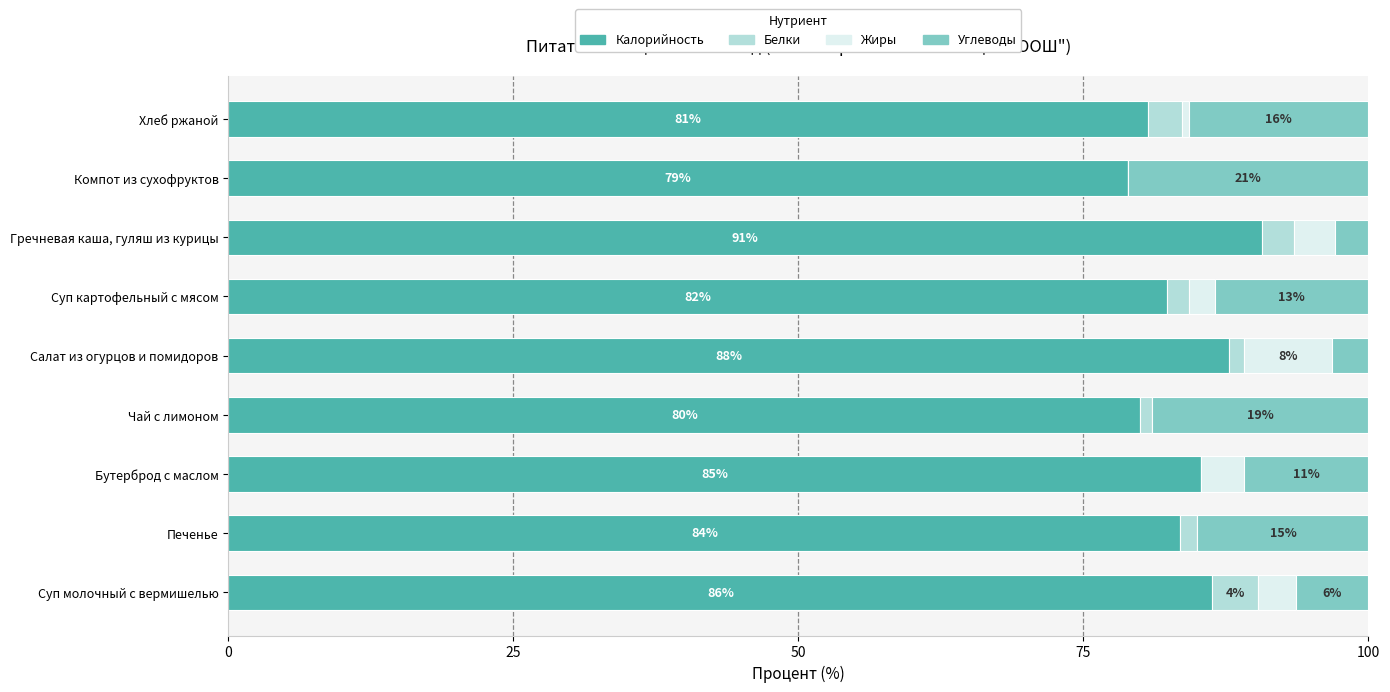

What is the total value across all series at Чай с лимоном?

100.0